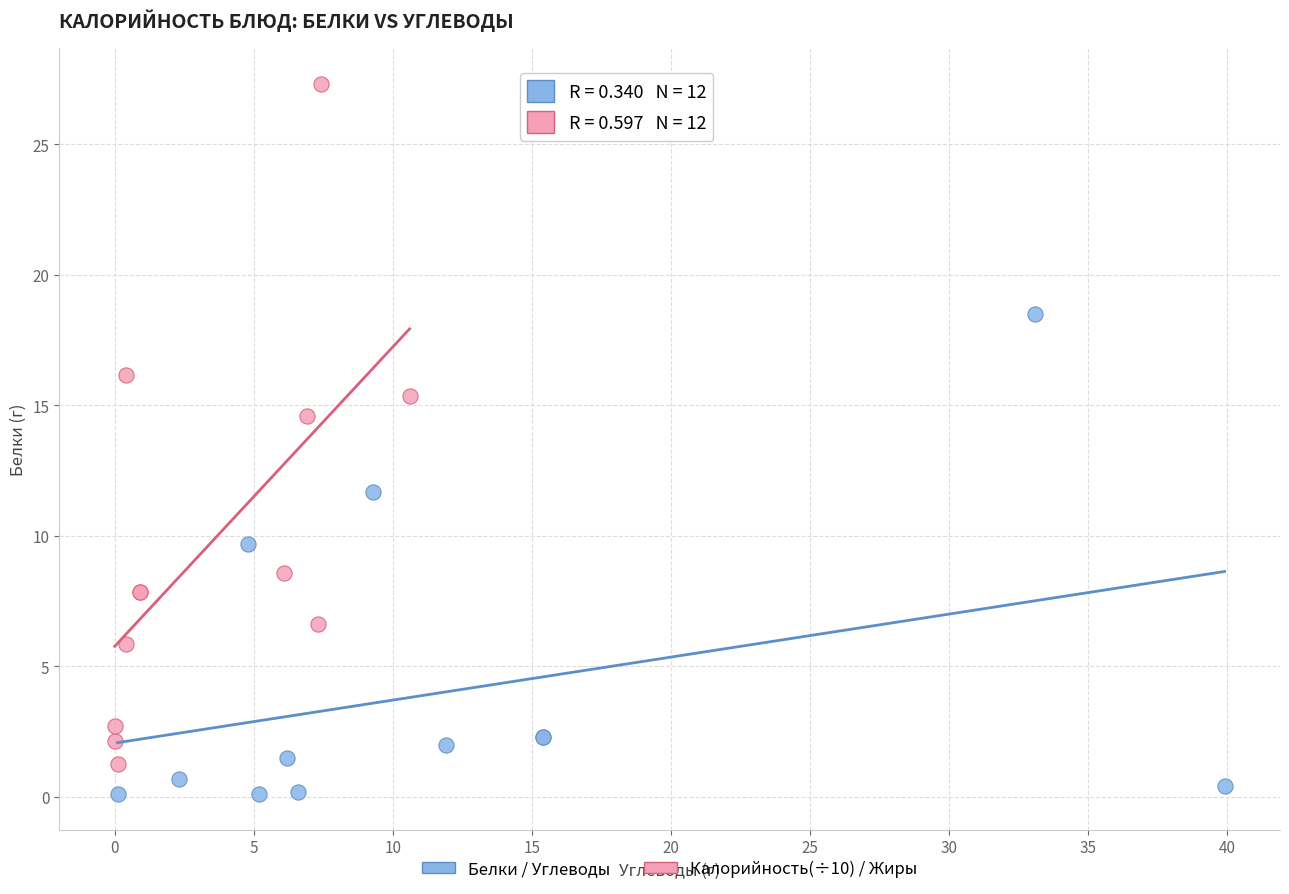

Which series contains the lowest Y value?

Белки / Углеводы